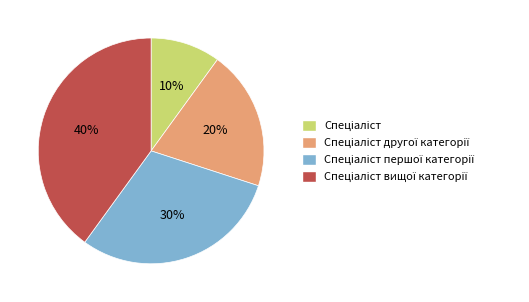

To the nearest percent, what is the difference between the largest and smallest slice percentages?

30%